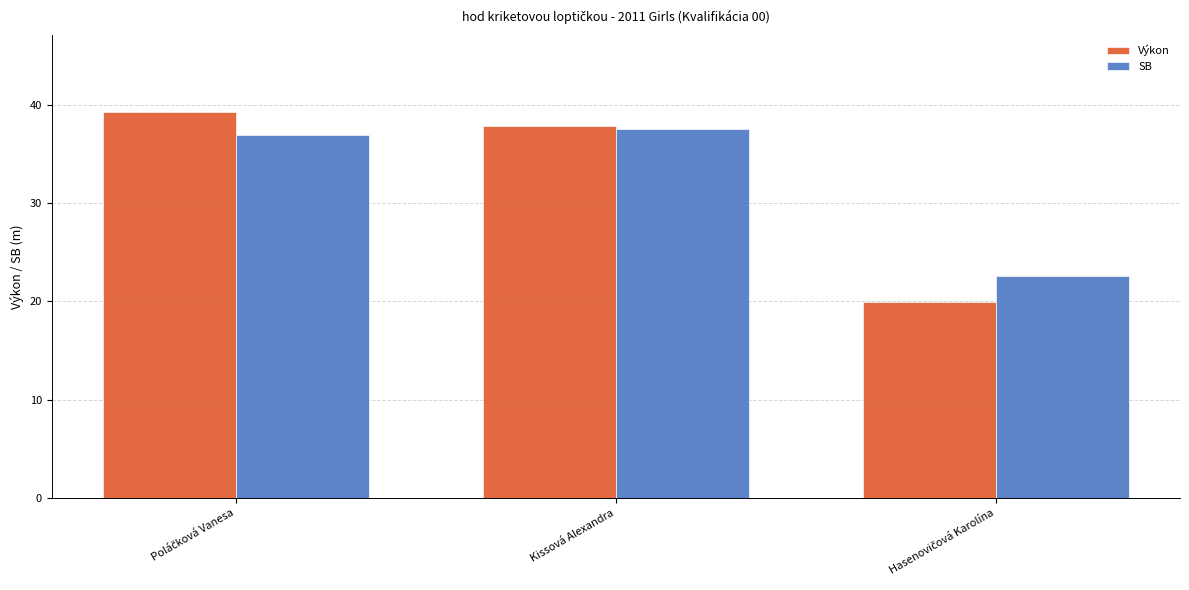

What is the lowest value of the Výkon series?

20.0